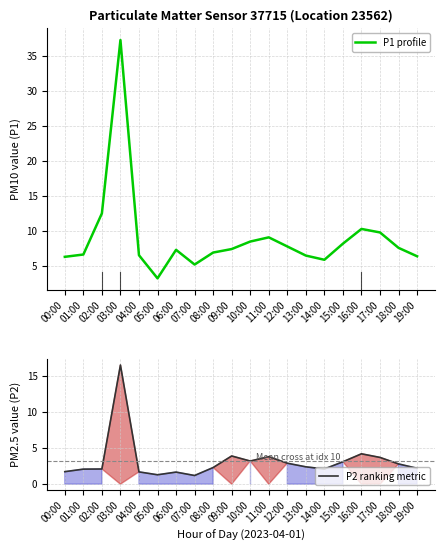

At how many categories does at least one series exceed 32?

1